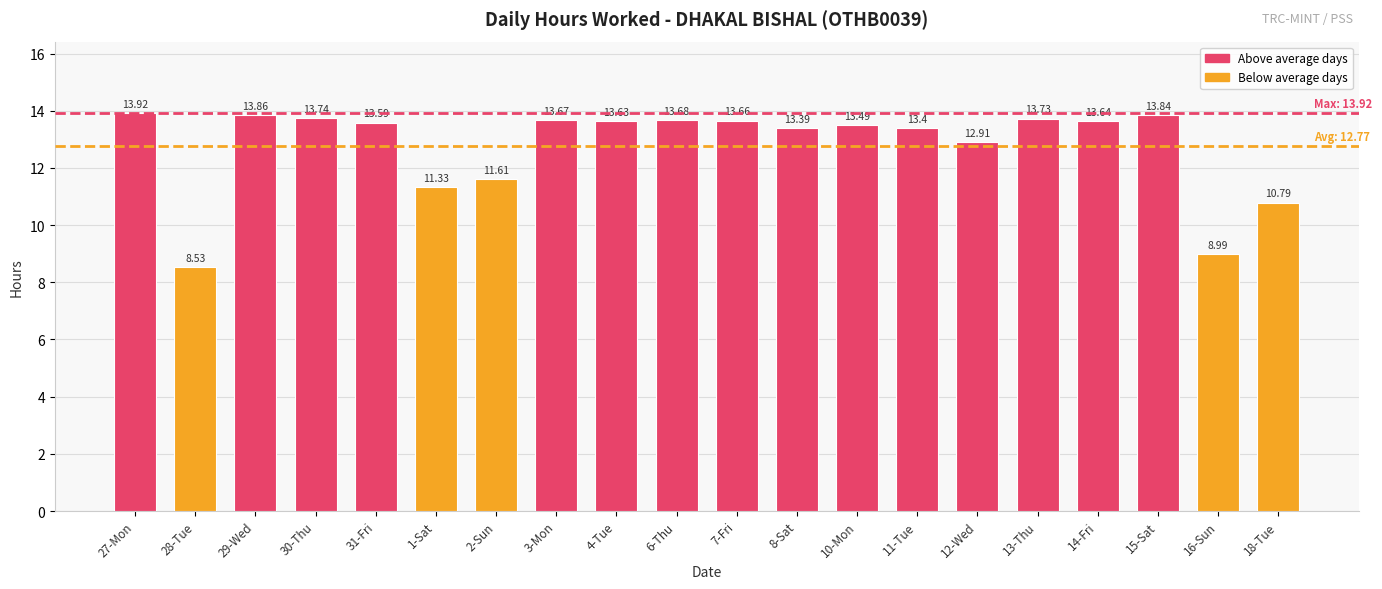

What is the label of the 3rd bar from the right?

15-Sat